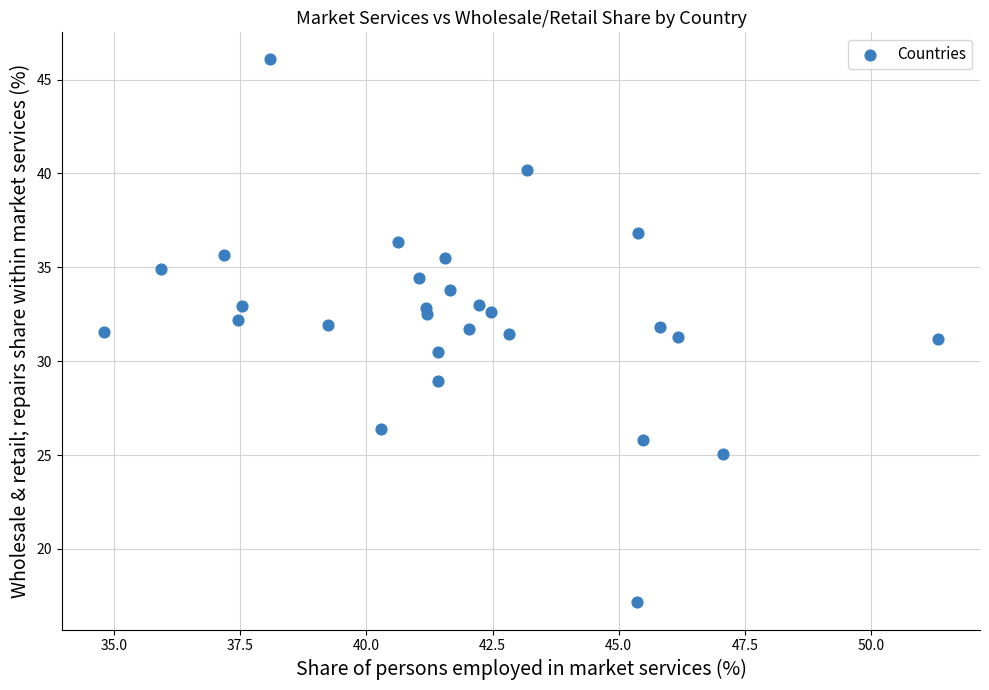

What is the range of X values (max minus min)?

16.5